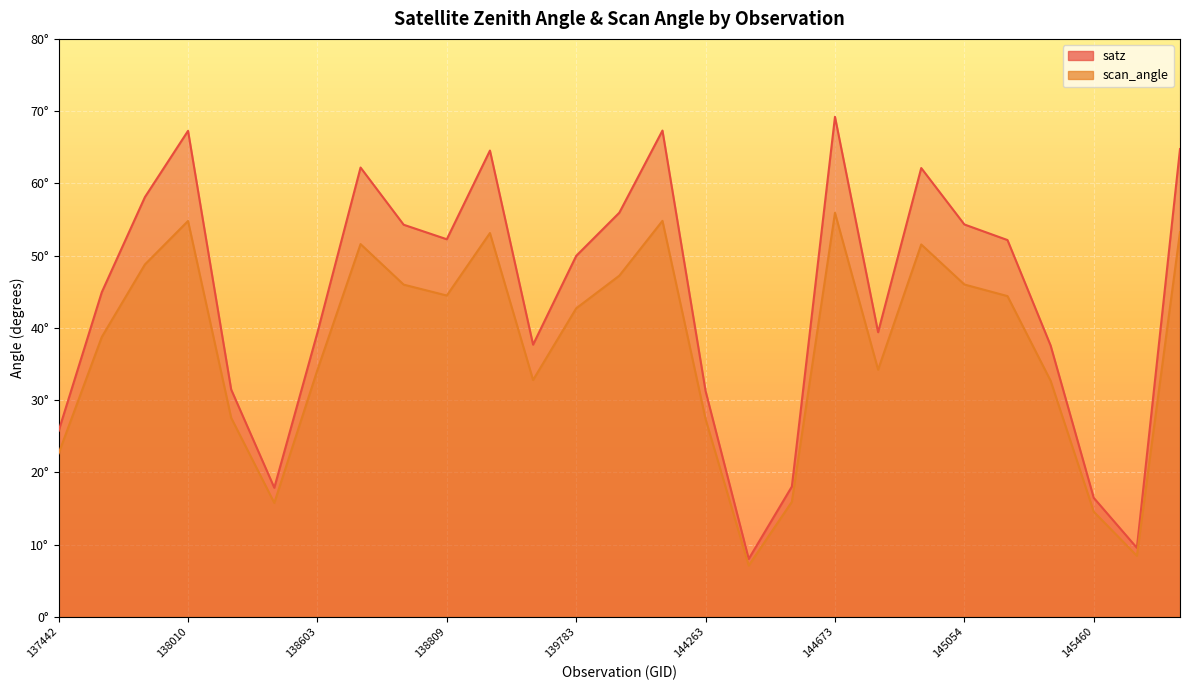

Rank the series by their maximum value, from highest to lowest.

satz, scan_angle